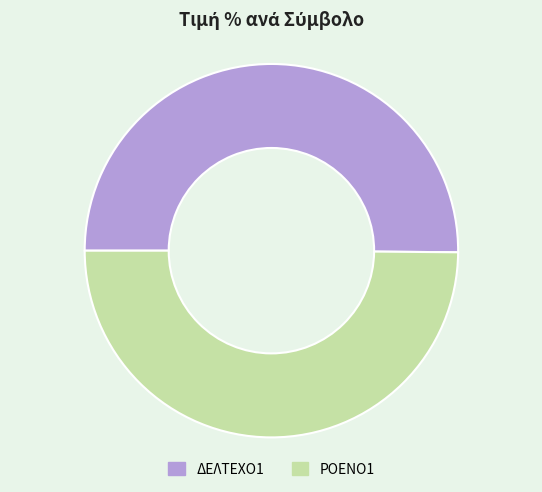

Is the sum of ΔΕΛΤΕΧΟ1 and ΡΟΕΝΟ1 greater than half?

Yes